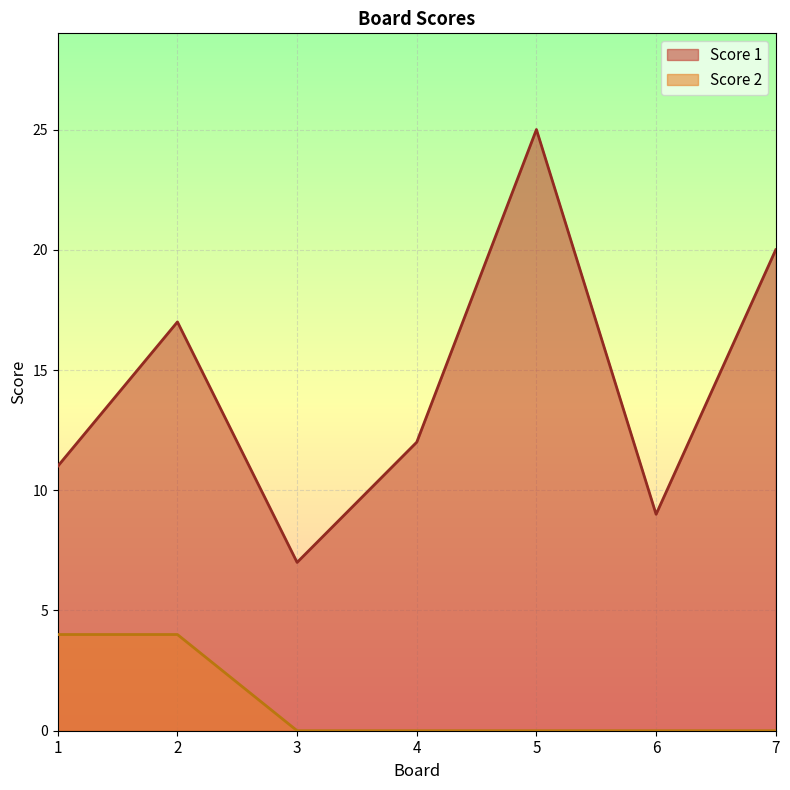

What is the spread (max minus min) of values at 1?

7